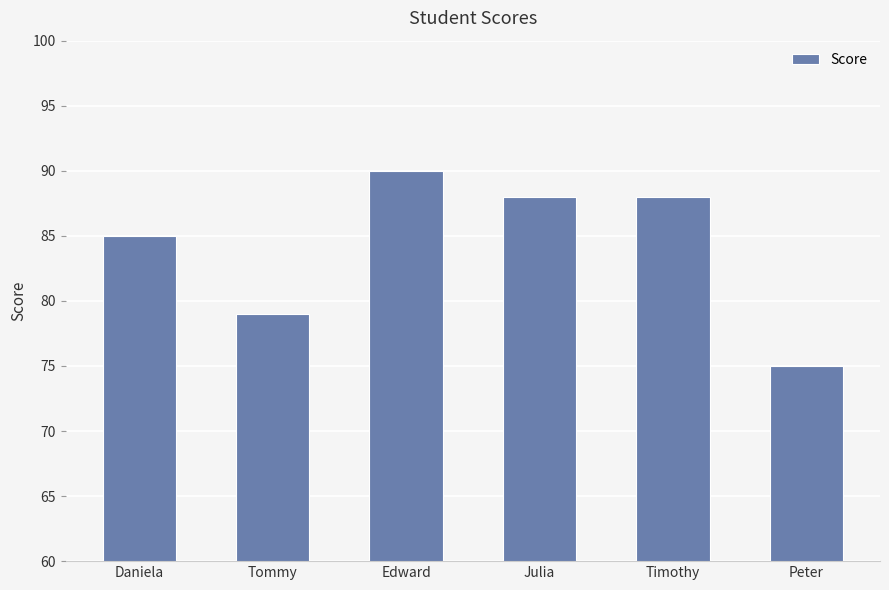

Reading left to right, extract all data points from this chart.

85	79	90	88	88	75